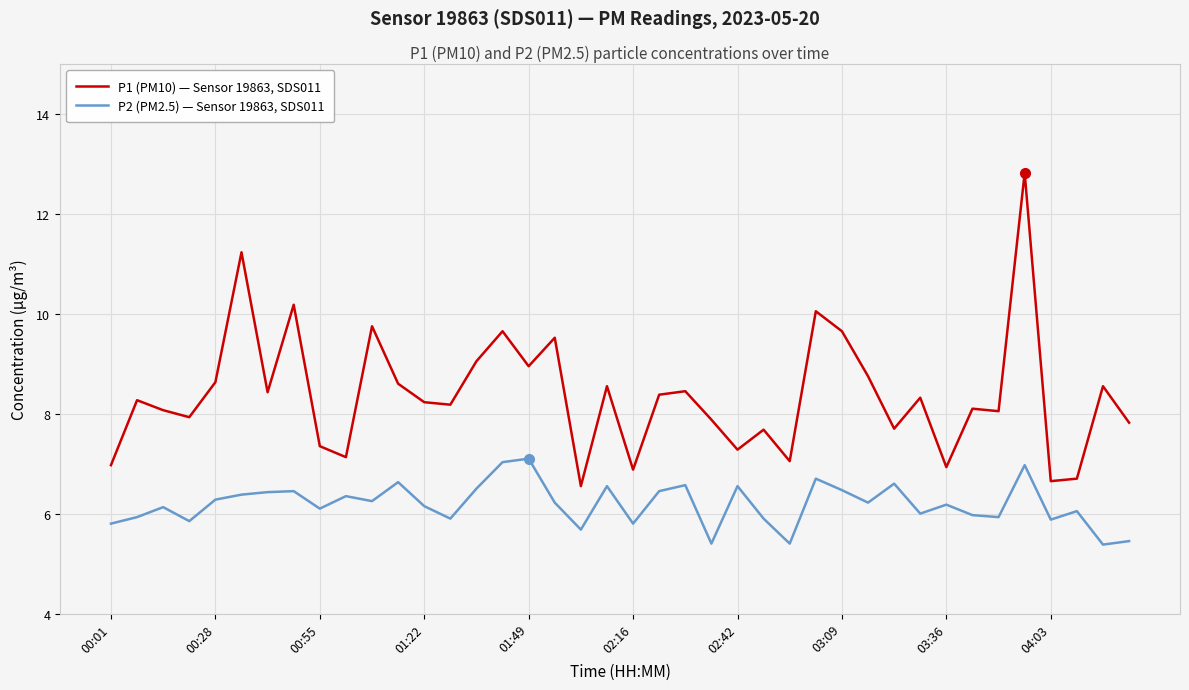

What is the maximum value for P2 (PM2.5) — Sensor 19863, SDS011?

7.1